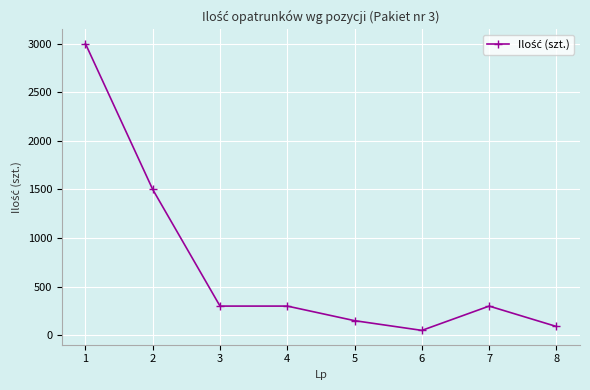

What is the sum of all values?

5690